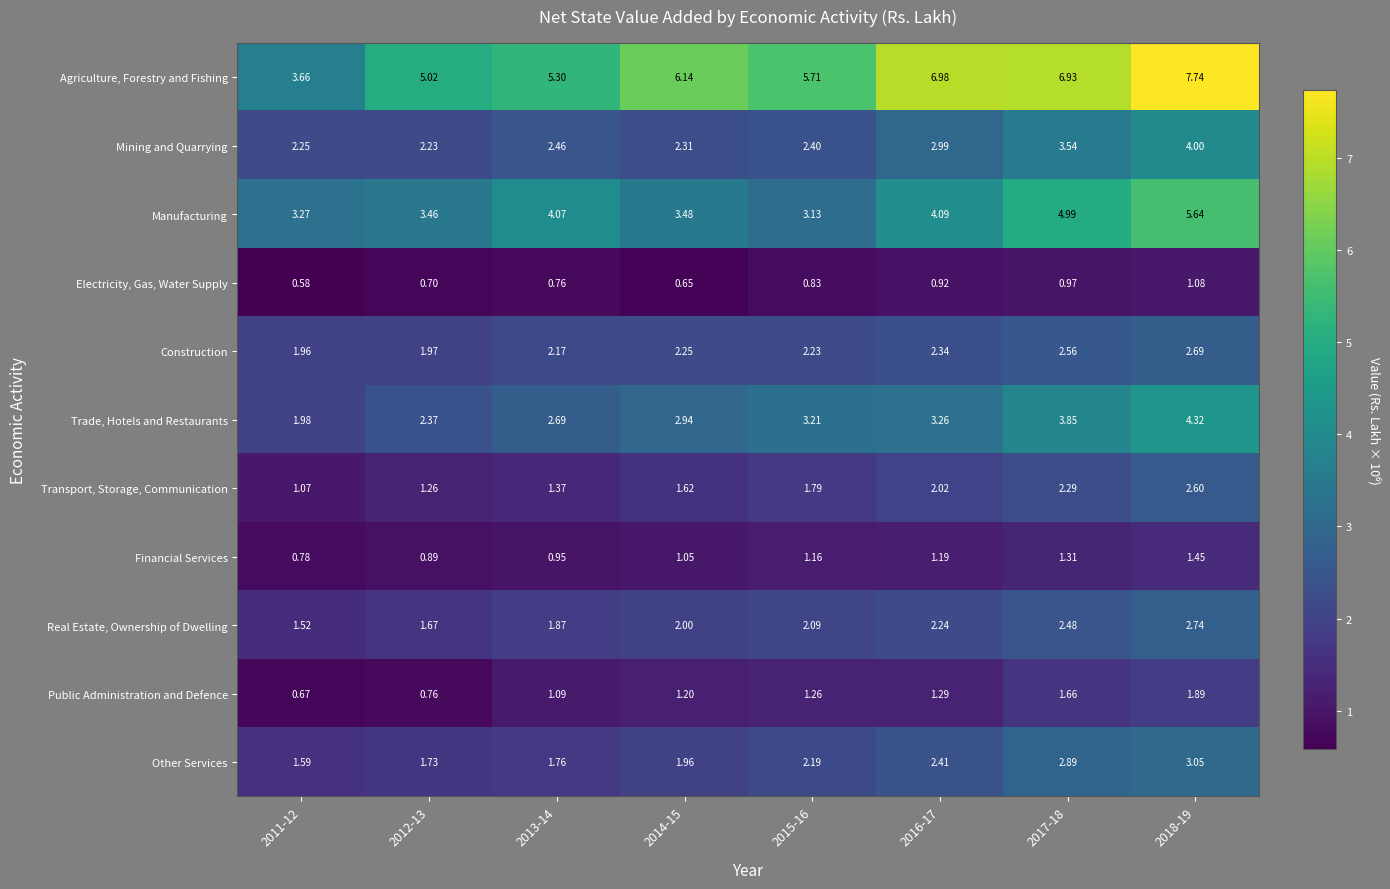

Rank the series at 2014-15 from lowest to highest value.

Electricity, Gas, Water Supply, Financial Services, Public Administration and Defence, Transport, Storage, Communication, Other Services, Real Estate, Ownership of Dwelling, Construction, Mining and Quarrying, Trade, Hotels and Restaurants, Manufacturing, Agriculture, Forestry and Fishing